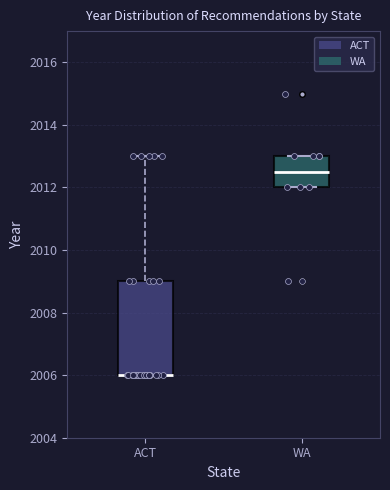

Where is the lower edge of the box for ACT on the y-axis? The values are not printed on the chart, so give them approximately, as read against the axis.

2006.0